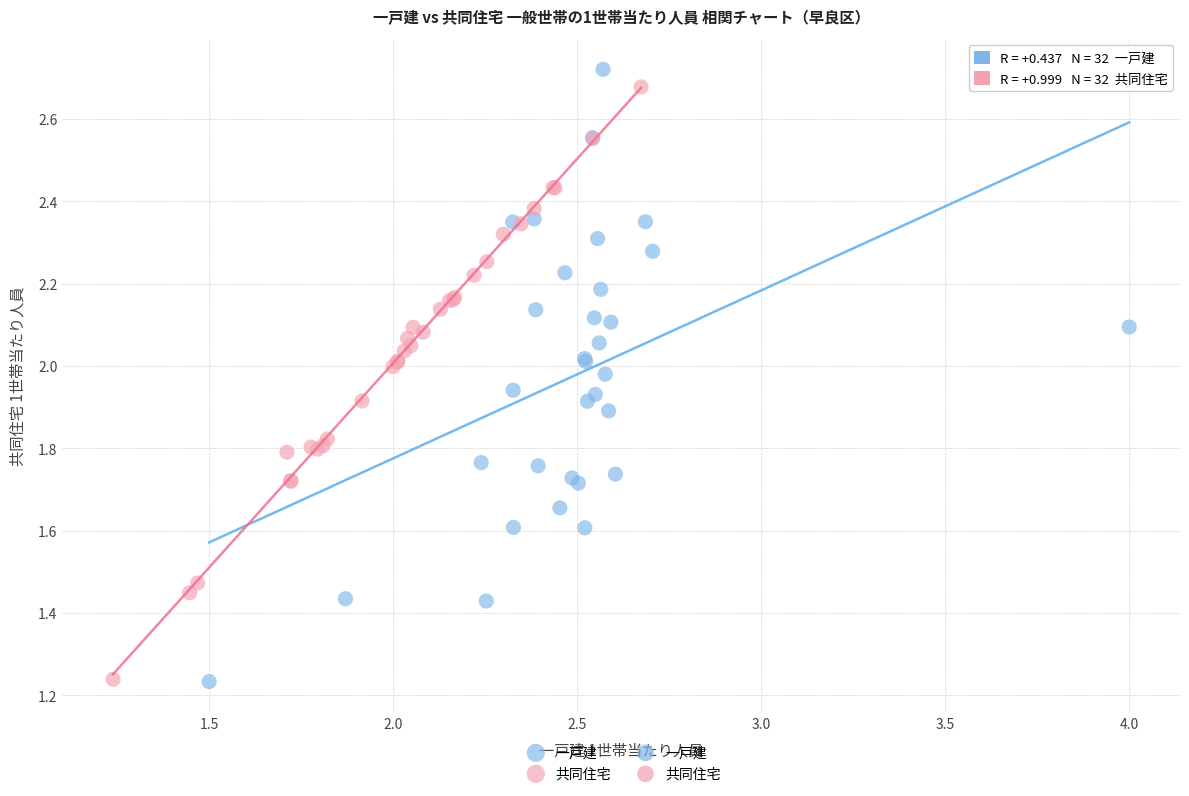

Which series has the largest Y range (max minus min)?

一戸建